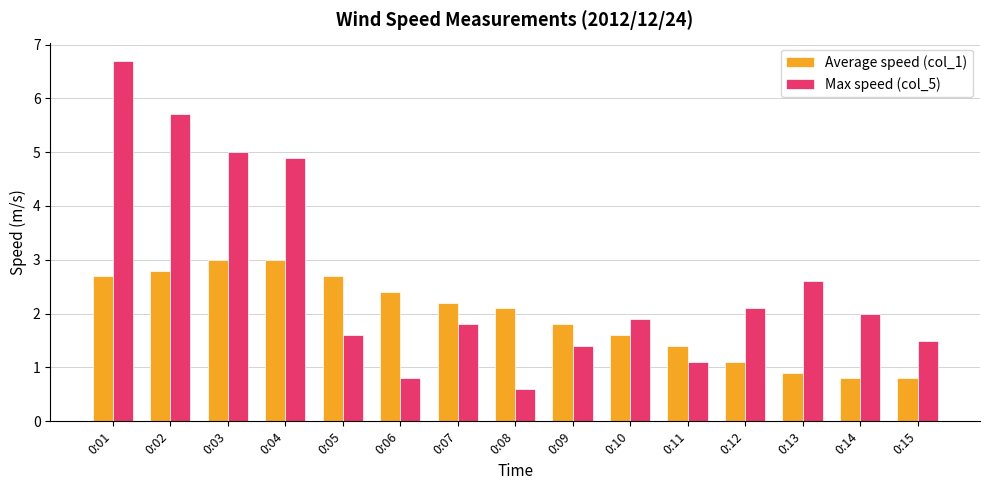

Which series has the largest range (max minus min)?

Max speed (col_5)